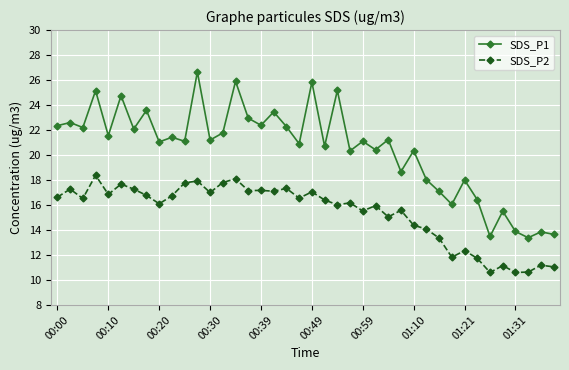

True or false: SDS_P2 has more than 1 points higher than both neighbors.

True